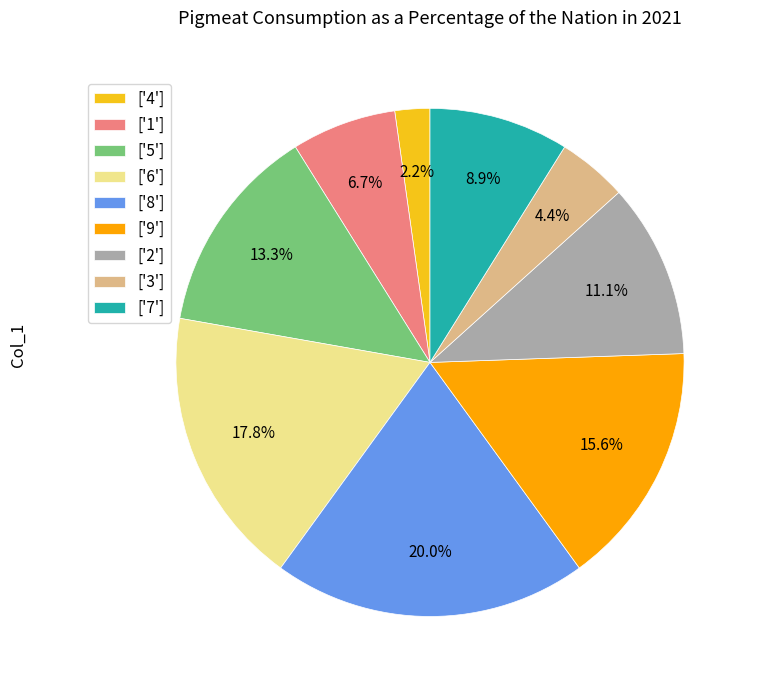

Rank the categories by value from lowest to highest.

['4'], ['3'], ['1'], ['7'], ['2'], ['5'], ['9'], ['6'], ['8']